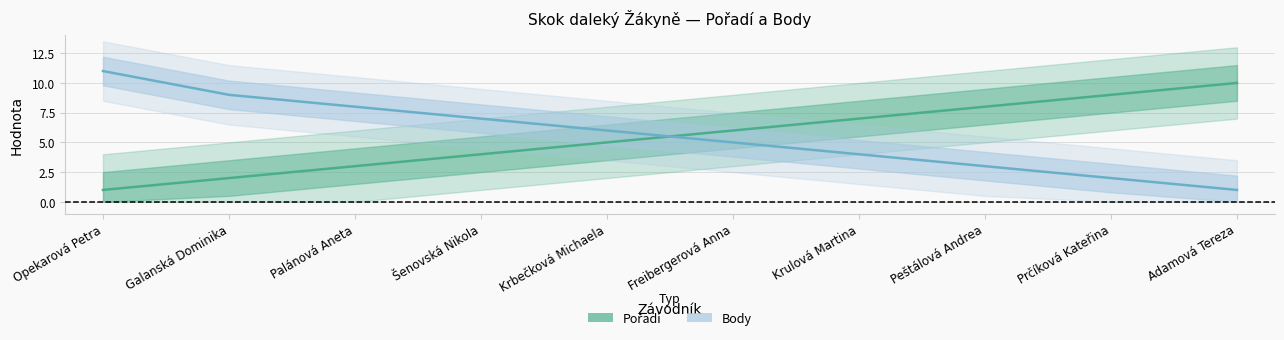

How many series are shown in this chart?

2